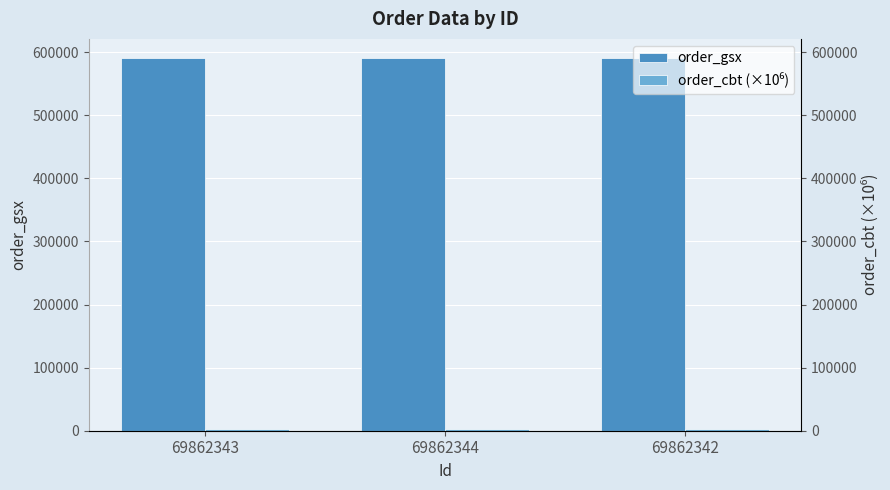

At 69862344, list the series in order from largest to smallest.

order_gsx, order_cbt (×10⁶)